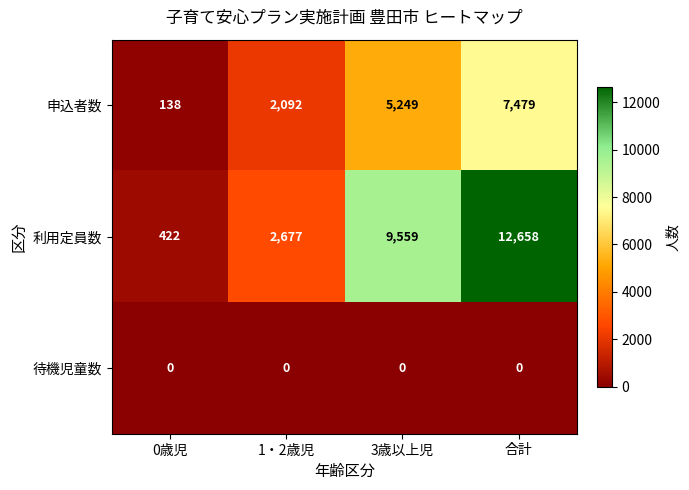

Reading left to right, what are all the values shown in this chart?

申込者数: 138	2092	5249	7479
利用定員数: 422	2677	9559	12658
待機児童数: 0	0	0	0